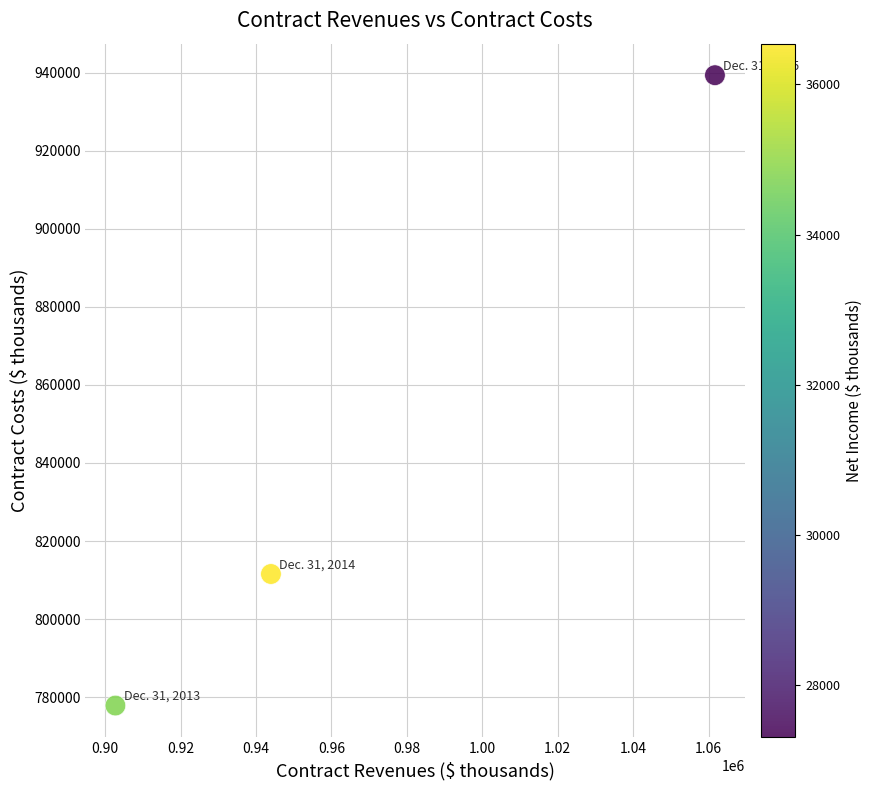

What Y value in the scatter plot is closest to 858596?

811553